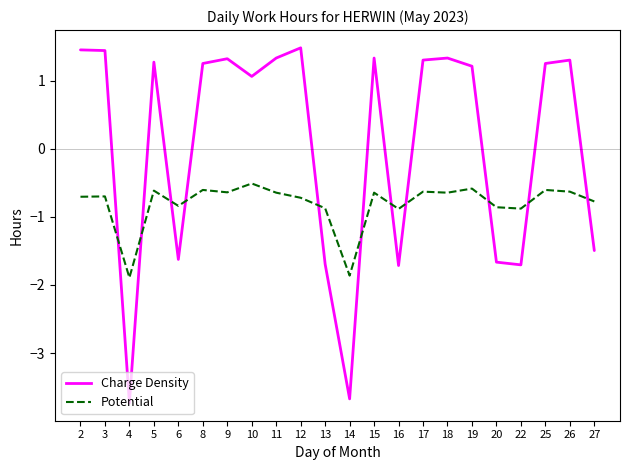

What is the difference between the Charge Density values at 15 and 2?

0.1